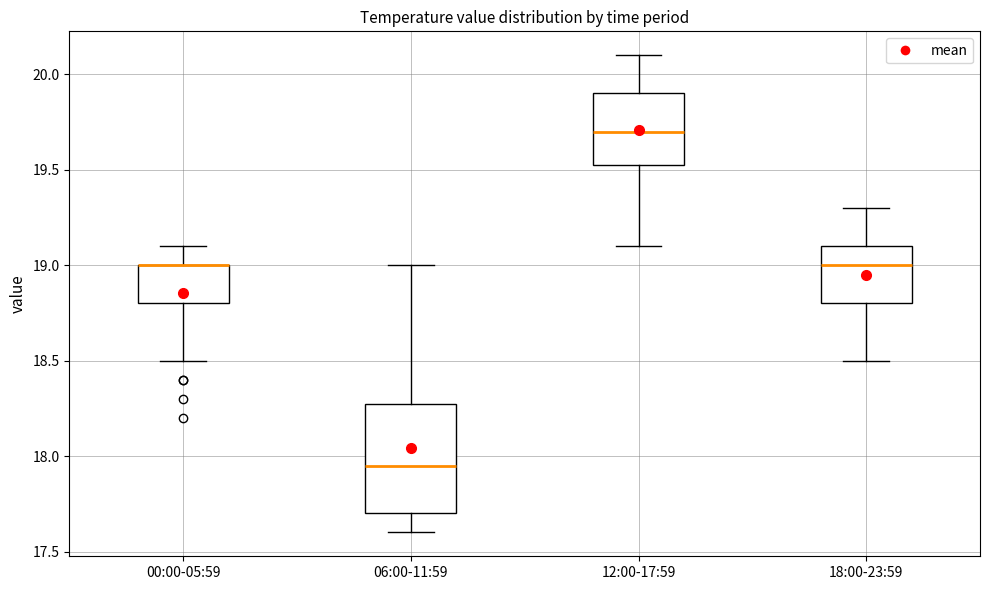

Reading left to right, read every box against the y-axis: the position of its median line, the range the box covers, and the ends of its whiskers. The values are not printed on the chart, so give them approximately, as read against the axis.

00:00-05:59: median 19.00 (drawn on the box's upper edge), box 18.80 to 19.00, whiskers 18.50 to 19.10
06:00-11:59: median 17.95, box 17.70 to 18.30, whiskers 17.60 to 19.00
12:00-17:59: median 19.70, box 19.55 to 19.90, whiskers 19.10 to 20.10
18:00-23:59: median 19.00, box 18.80 to 19.10, whiskers 18.50 to 19.30